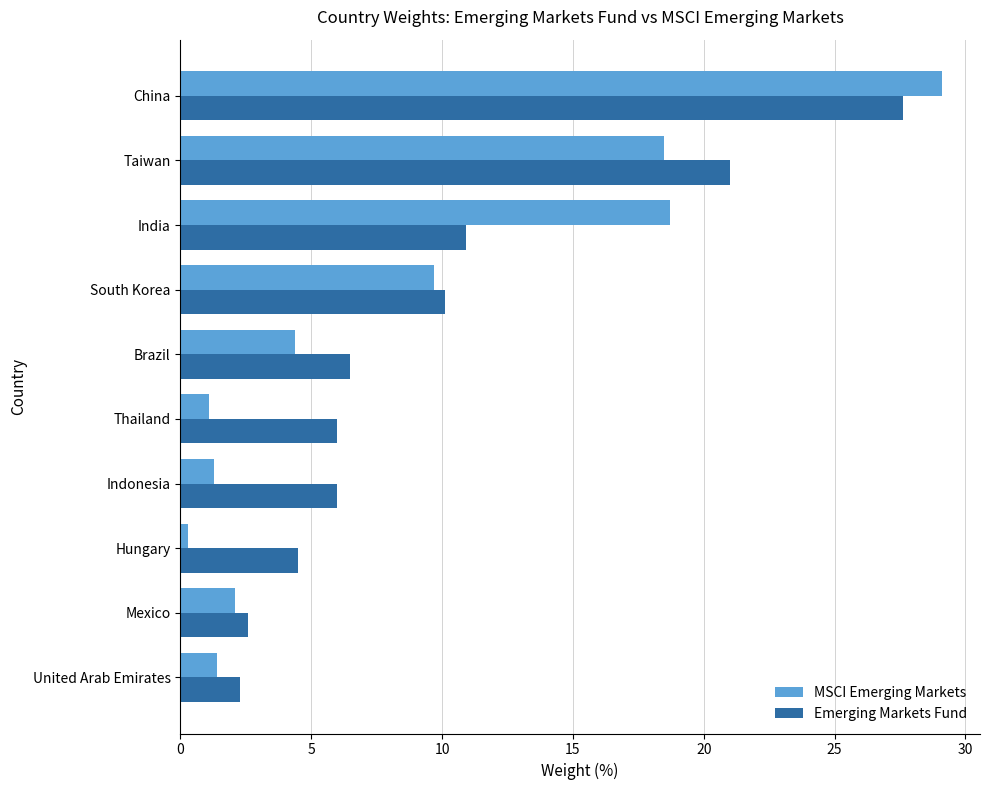

Rank the series at India from lowest to highest value.

Emerging Markets Fund, MSCI Emerging Markets